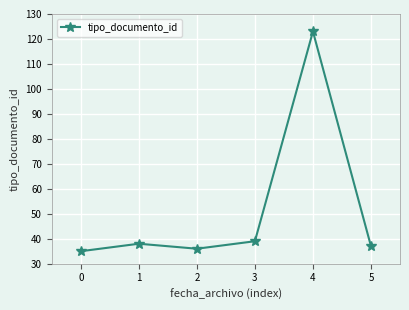

List the labels in order of value, largest first.

4, 3, 1, 5, 2, 0